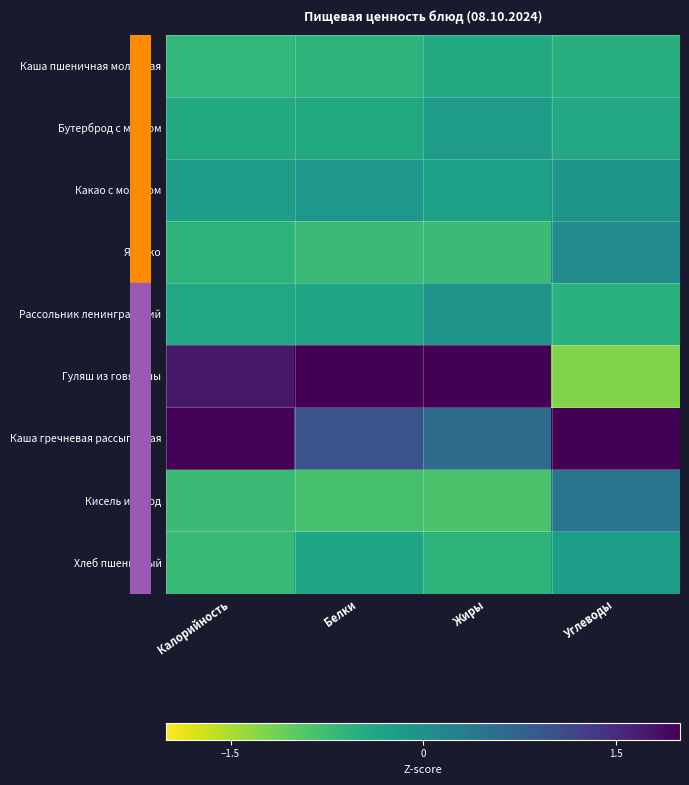

At how many categories does at least one series exceed 1?

4